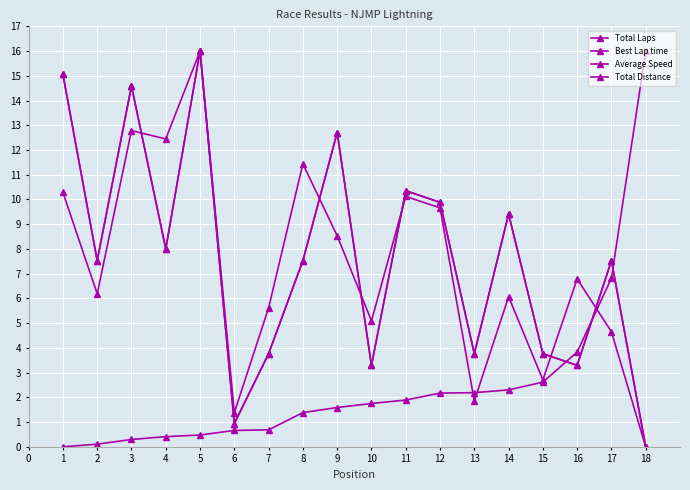

The Average Speed series shows 1.4 at 6. True or false?

True